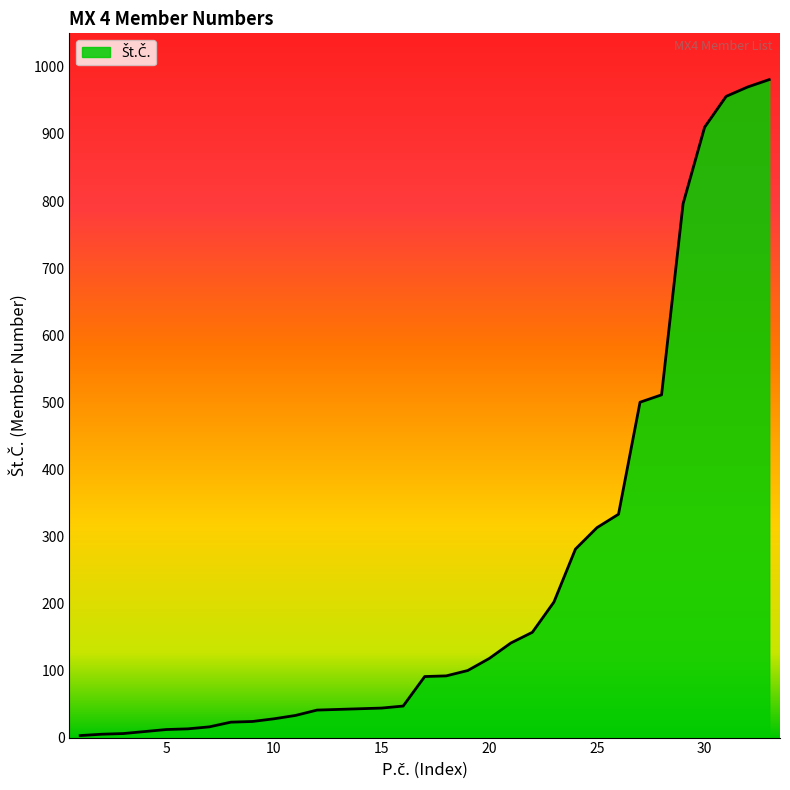

What is the difference between the maximum and minimum values?

978